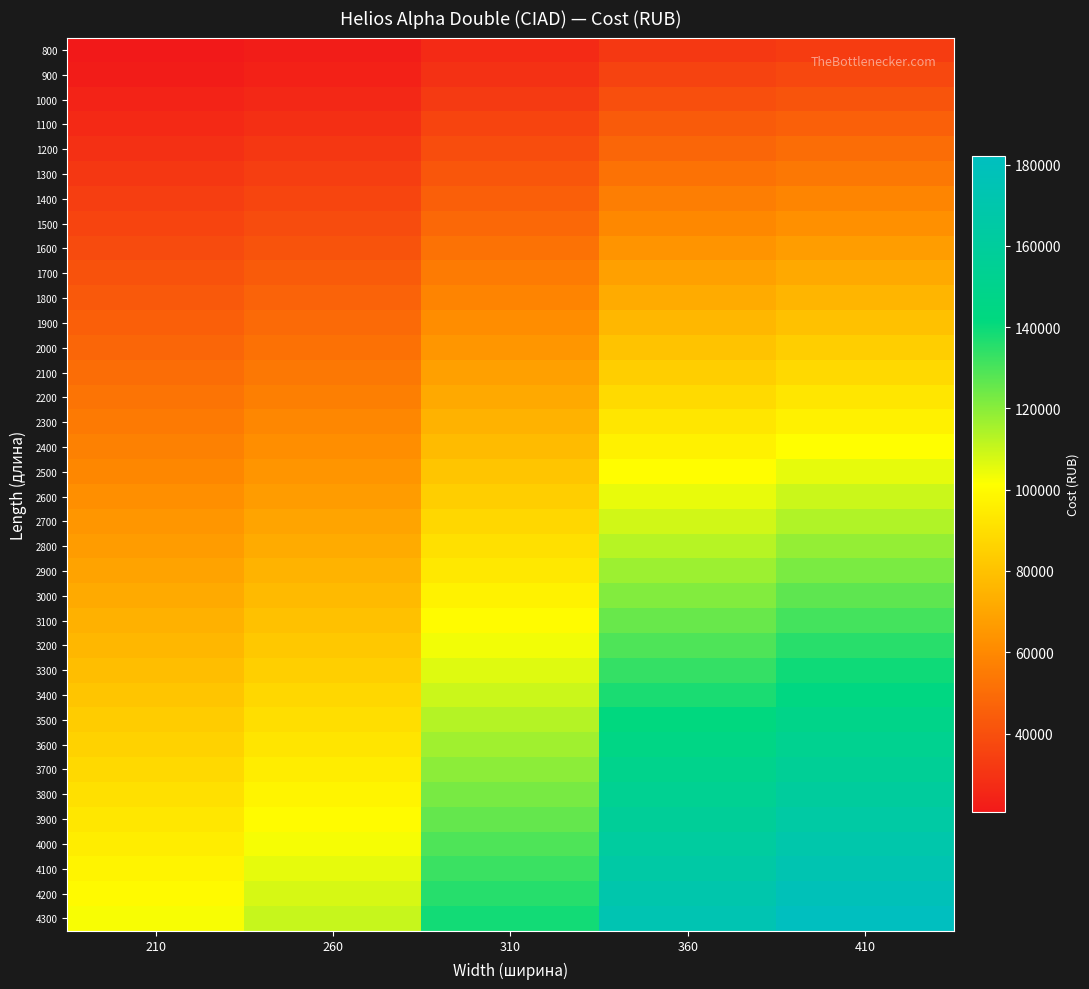

What is the spread (max minus min) of values at 260?

88240.1